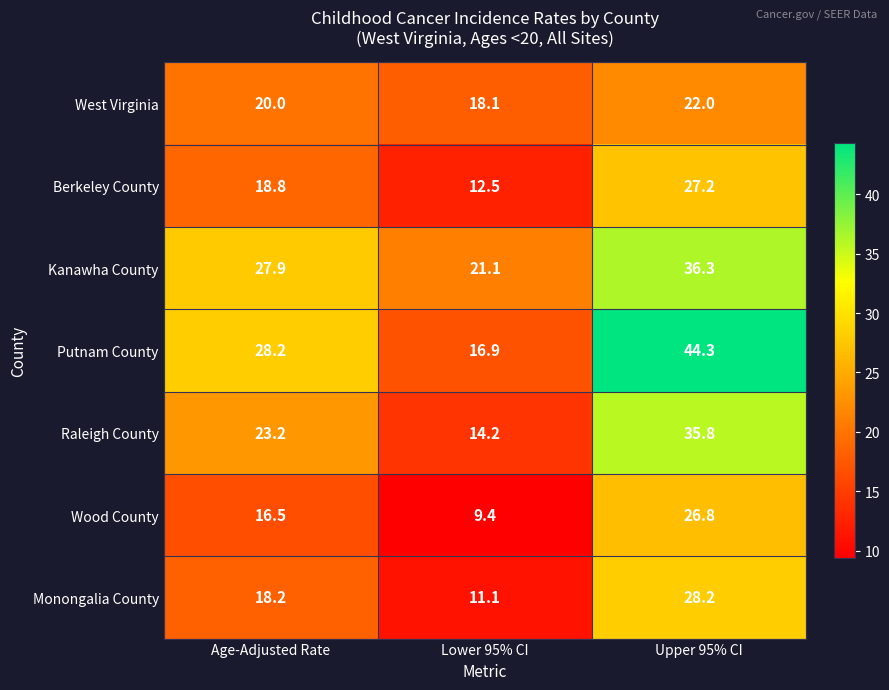

Reading left to right, transcribe all the data shown in this chart.

West Virginia: 20.0	18.1	22.0
Berkeley County: 18.8	12.5	27.2
Kanawha County: 27.9	21.1	36.3
Putnam County: 28.2	16.9	44.3
Raleigh County: 23.2	14.2	35.8
Wood County: 16.5	9.4	26.8
Monongalia County: 18.2	11.1	28.2